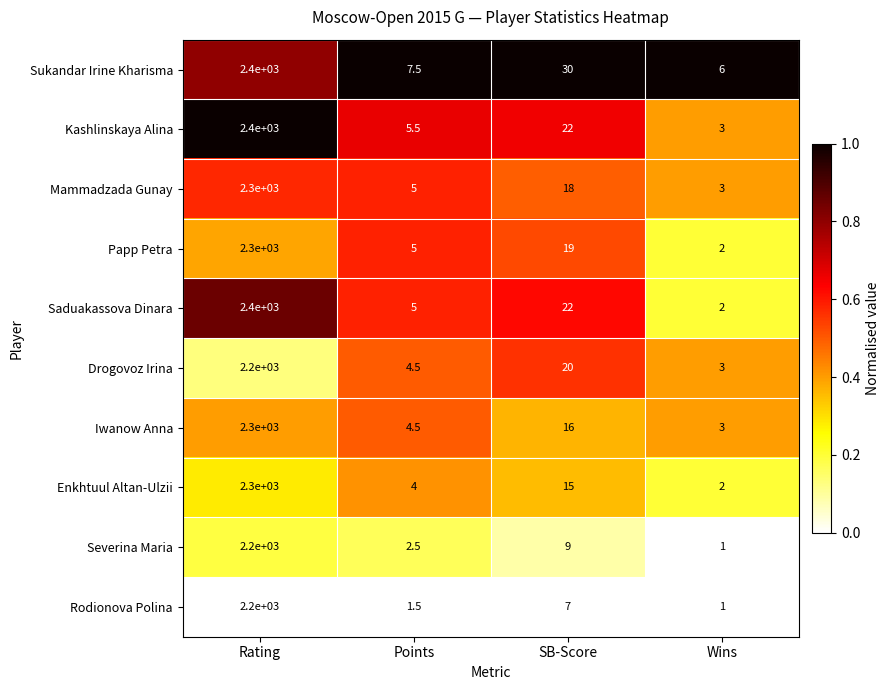

Which series has the largest total across all categories?

Sukandar Irine Kharisma